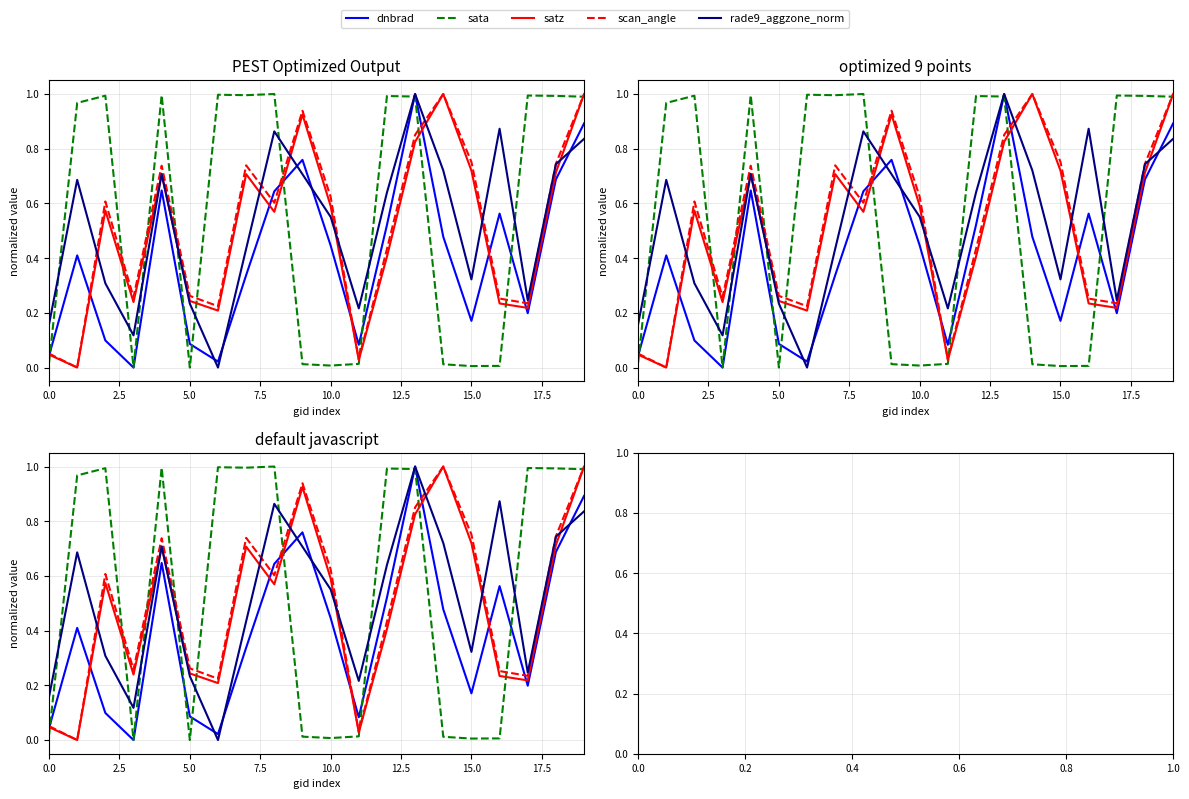

How many values in the dnbrad series exceed 0?

19